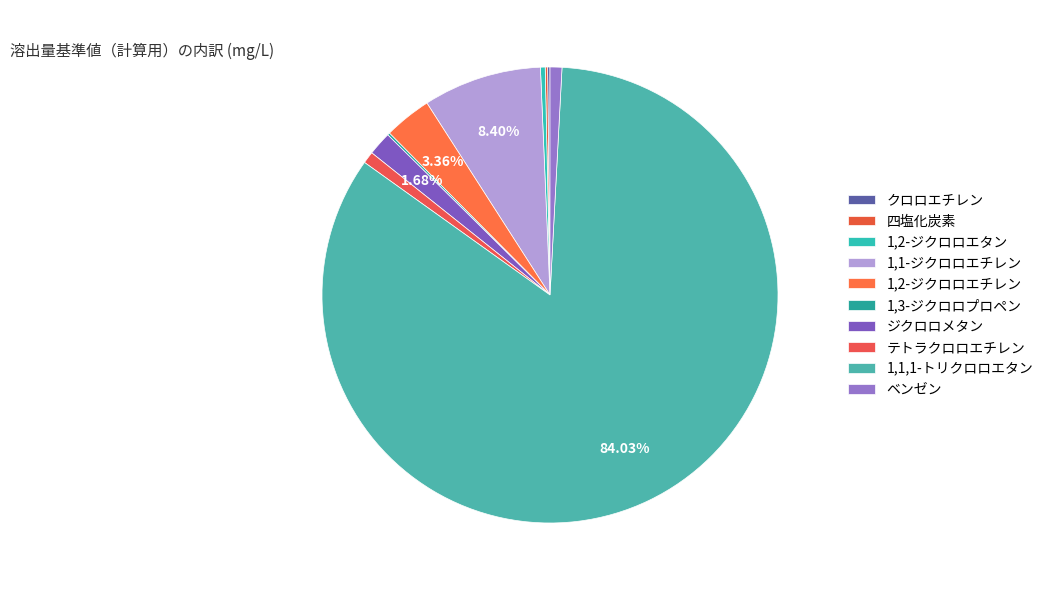

True or false: 1,3-ジクロロプロペン accounts for 6% of the total.

False